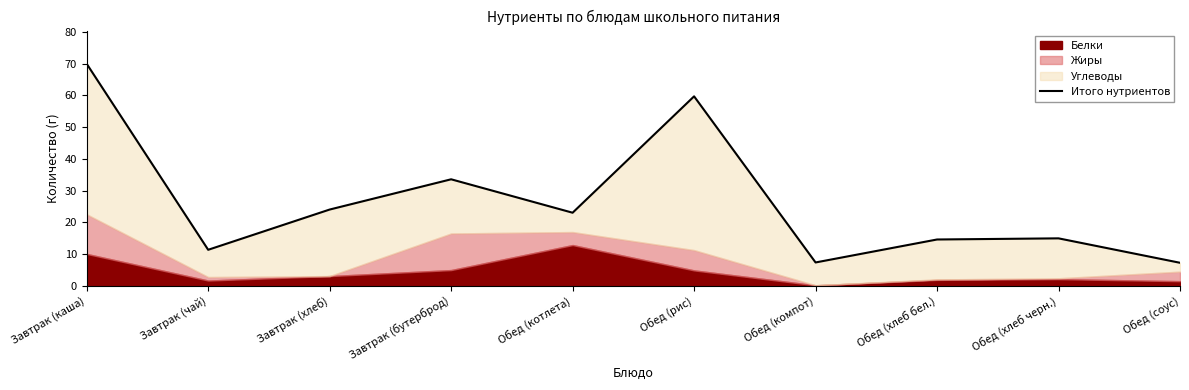

Between Обед (хлеб черн.) and Обед (соус), which is larger?

Обед (хлеб черн.)